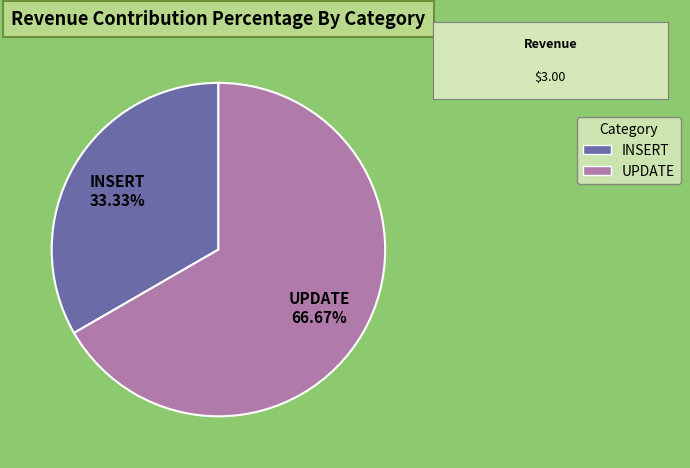

What is the total percentage of UPDATE and INSERT?

100.0%